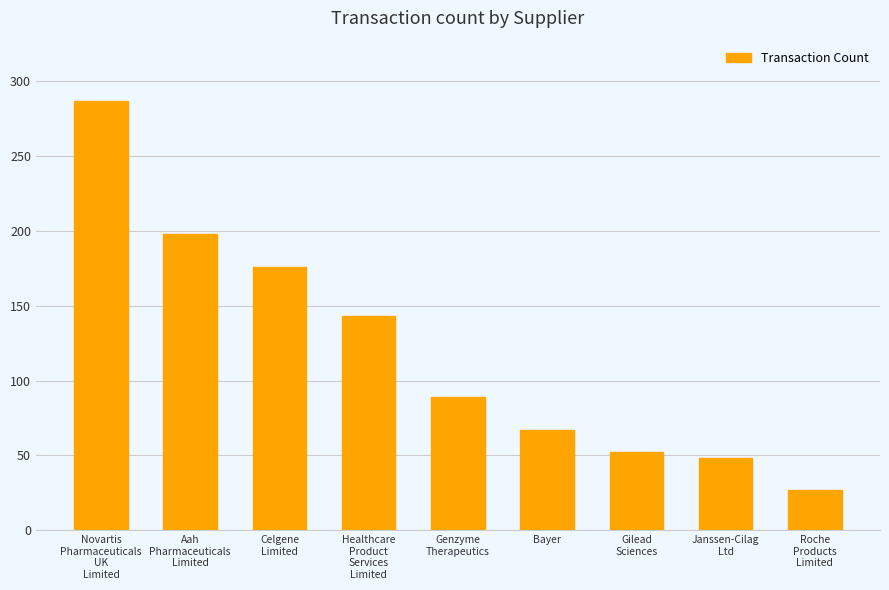

What is the sum of all values?

1087